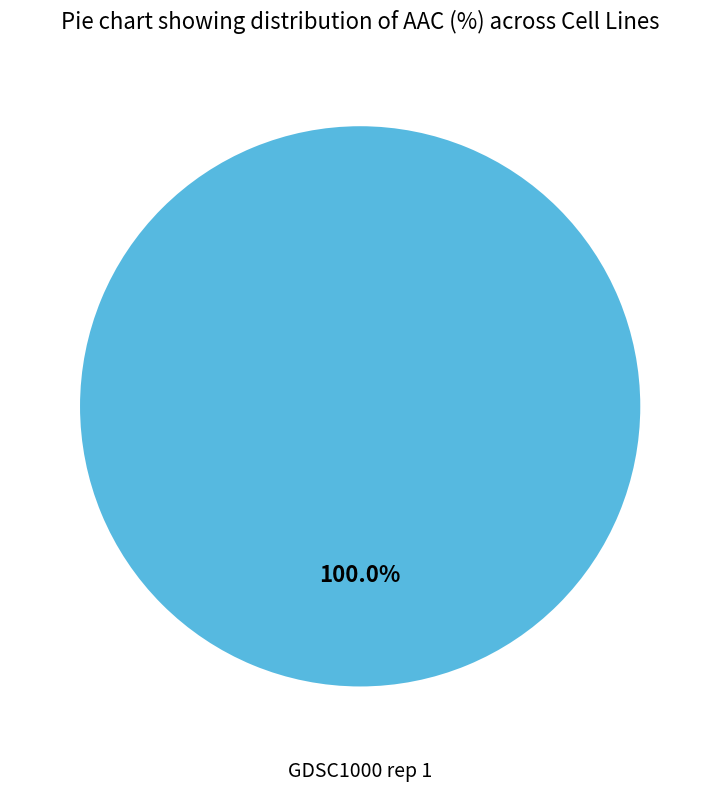

Does any single category account for the majority?

Yes